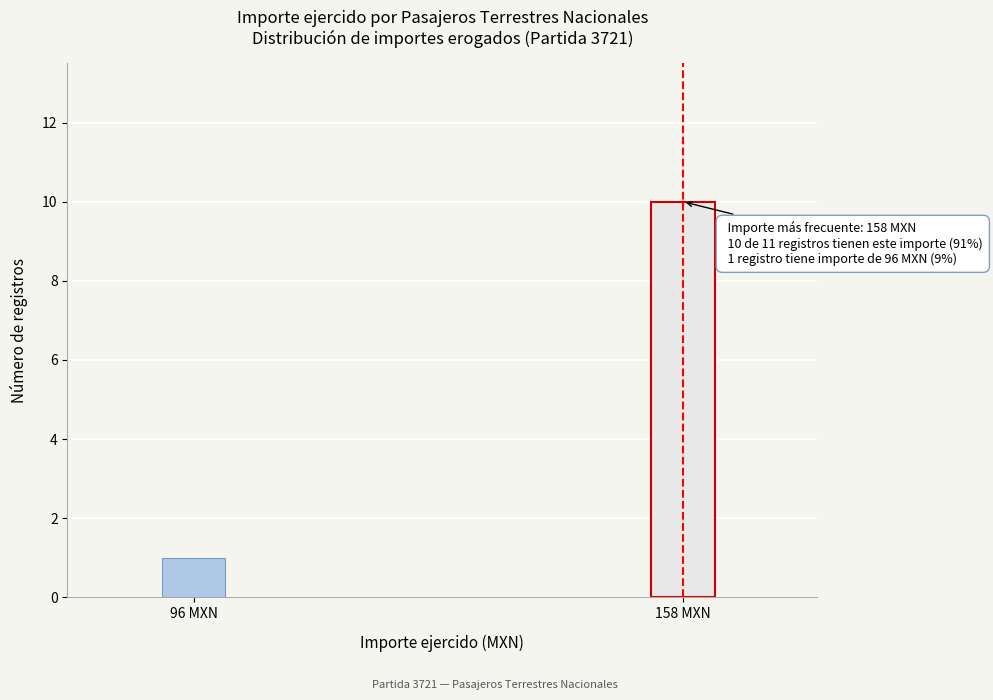

Reading left to right, what are all the values shown in this chart?

96 MXN=1	158 MXN=10